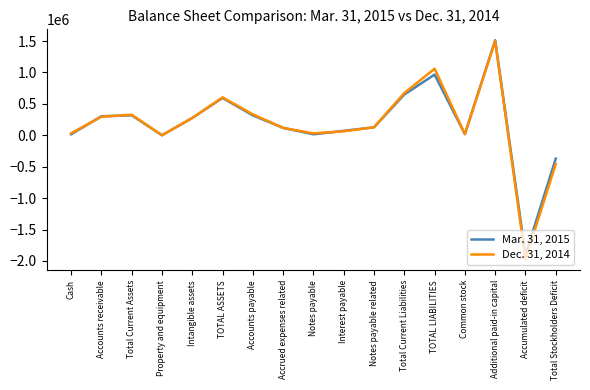

Is this an area chart (filled region under the line)?

No